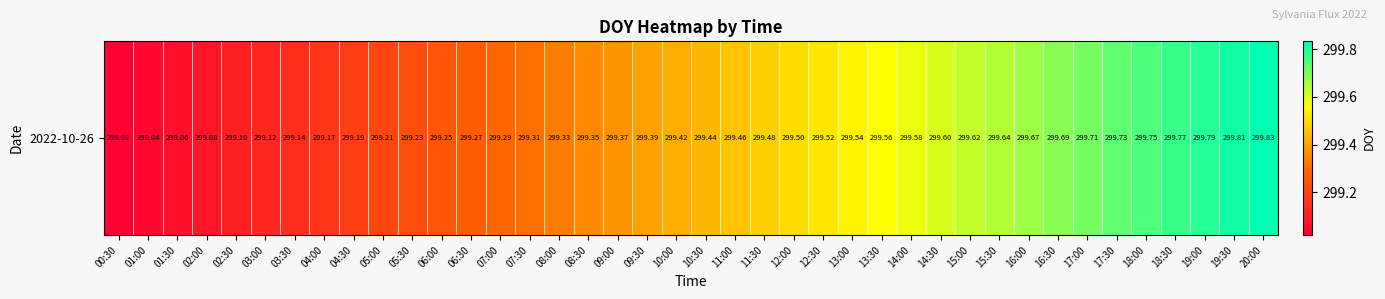

What is the difference between the second highest and minimum values?

0.8